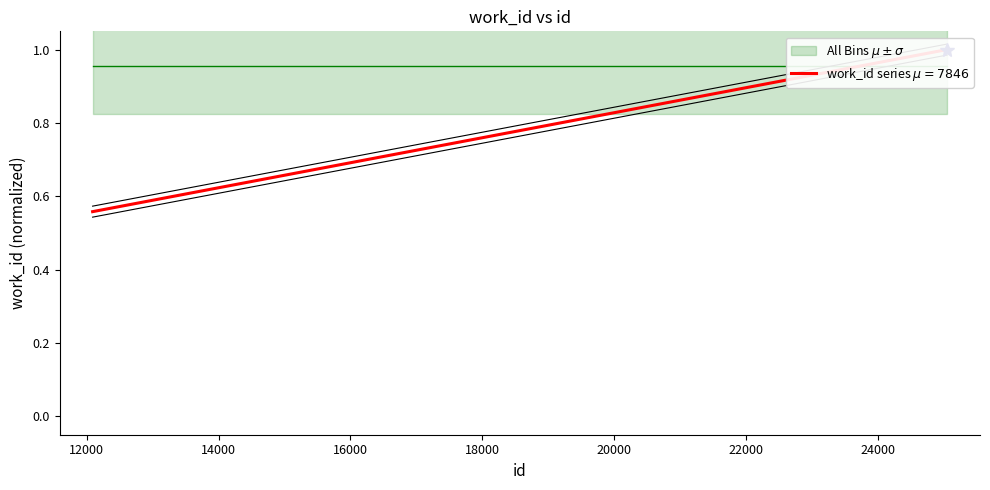

True or false: the data has more than 2 interior local peaks.

False